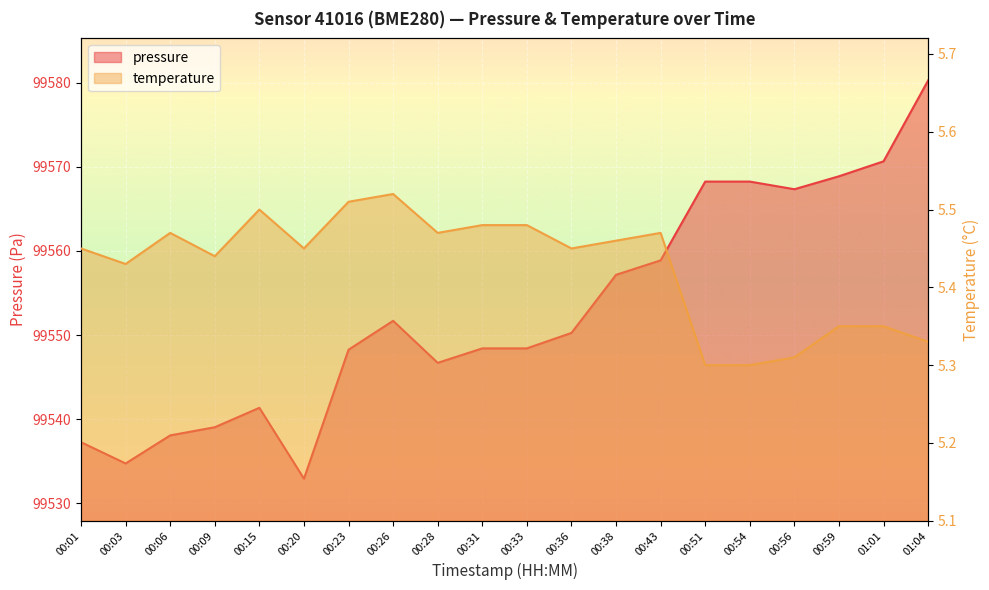

Is the value of pressure at 01:04 greater than the value of temperature at 00:06?

Yes